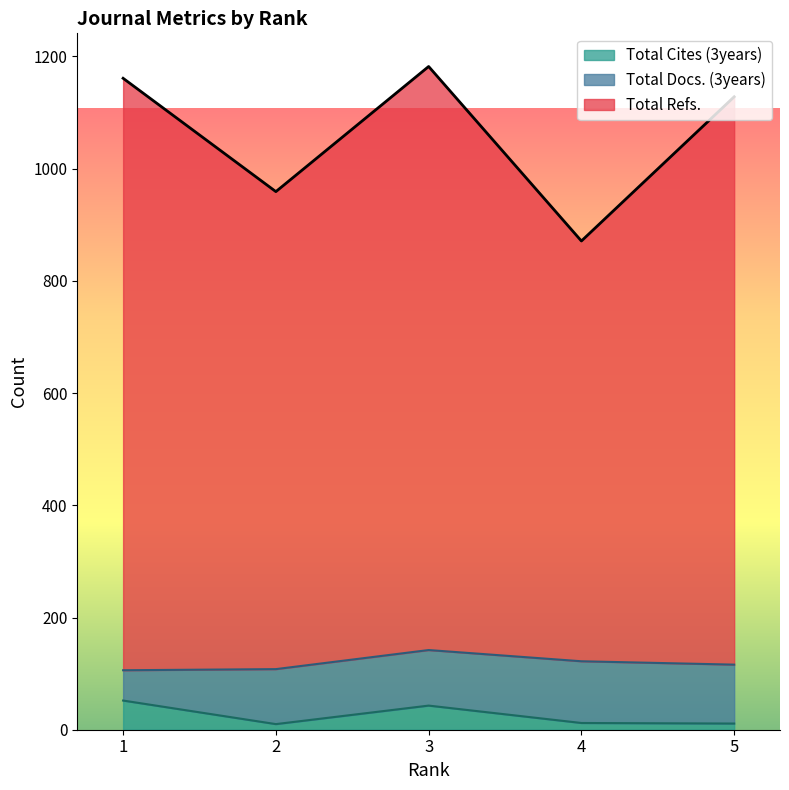

What are all the series names shown in the legend?

Total Cites (3years), Total Docs. (3years), Total Refs.